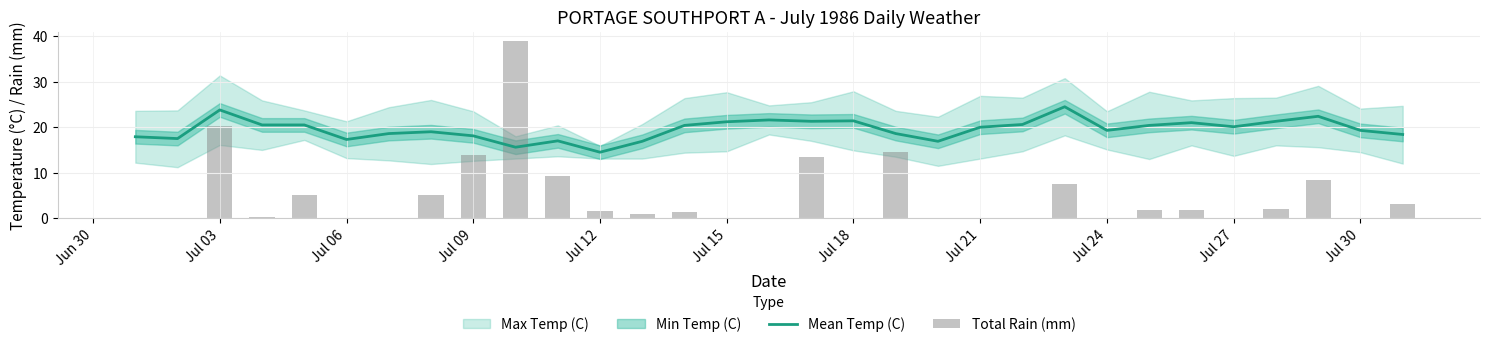

Reading left to right, what are all the values shown in this chart?

Mean Temp (C): 17.9	17.5	23.8	20.5	20.5	17.3	18.6	19.0	18.1	15.6	17.0	14.5	16.9	20.4	21.2	21.6	21.3	21.4	18.6	16.9	20.0	20.6	24.5	19.3	20.4	21.0	20.1	21.3	22.4	19.3	18.4
Total Rain (mm): 0.0	0.0	20.2	0.2	5.0	0.0	0.0	5.0	13.8	39.0	9.3	1.6	0.9	1.4	0.0	0.0	13.5	0.0	14.6	0.0	0.0	0.0	7.6	0.0	1.8	1.8	0.0	2.0	8.4	0.0	3.0